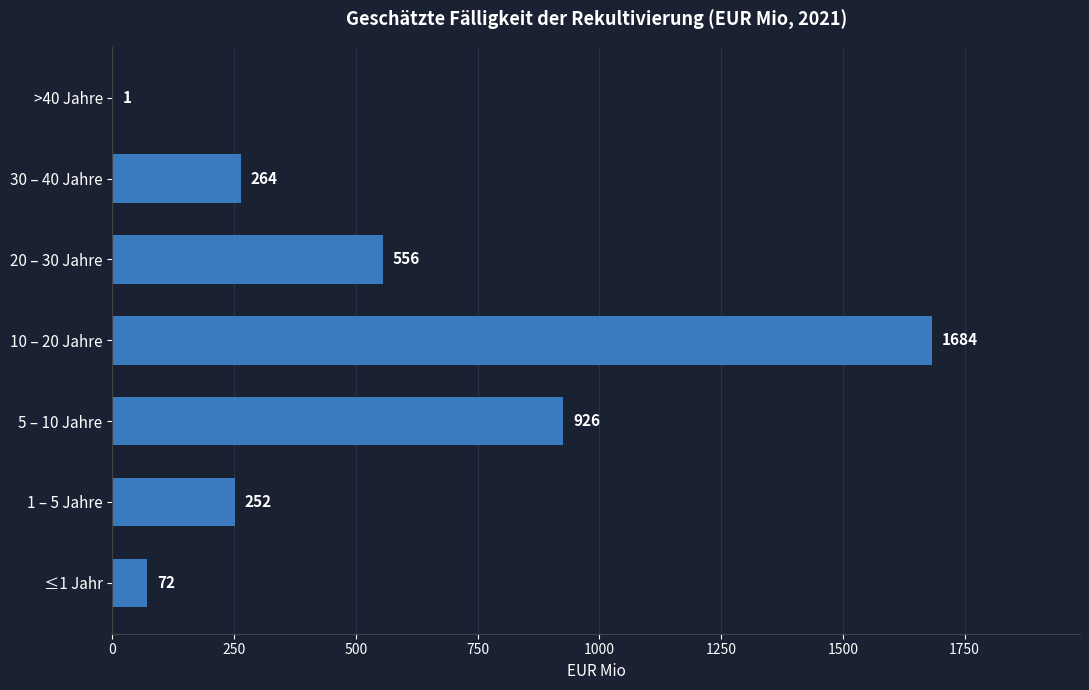

Reading bottom to top, list all the values displayed in this chart.

≤1 Jahr=72	1 – 5 Jahre=252	5 – 10 Jahre=926	10 – 20 Jahre=1684	20 – 30 Jahre=556	30 – 40 Jahre=264	>40 Jahre=1